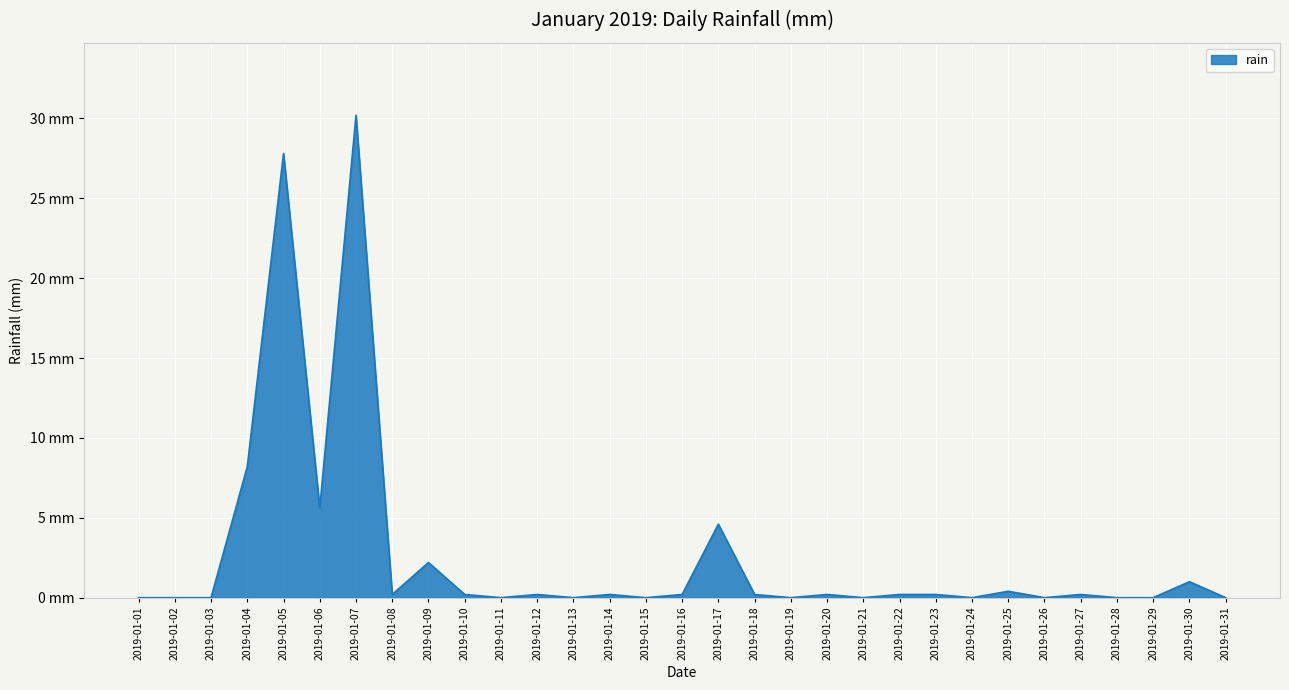

Between 2019-01-11 and 2019-01-31, which is larger?

2019-01-11